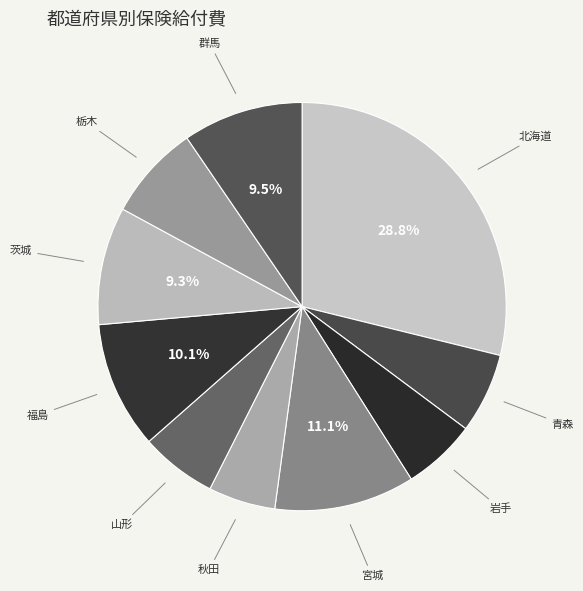

How many slices are in this pie chart?

10